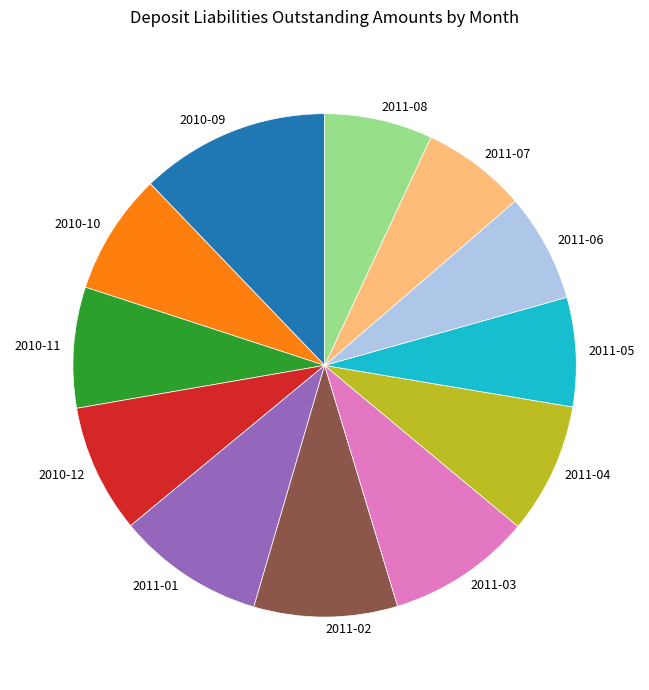

What is the largest slice in the pie chart?

2010-09